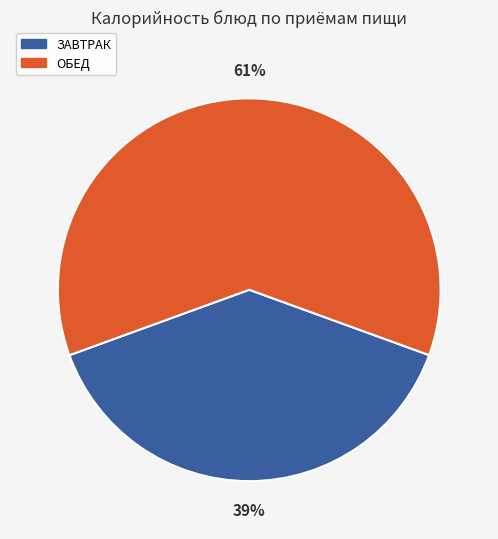

To the nearest percent, what is the average slice percentage?

50%